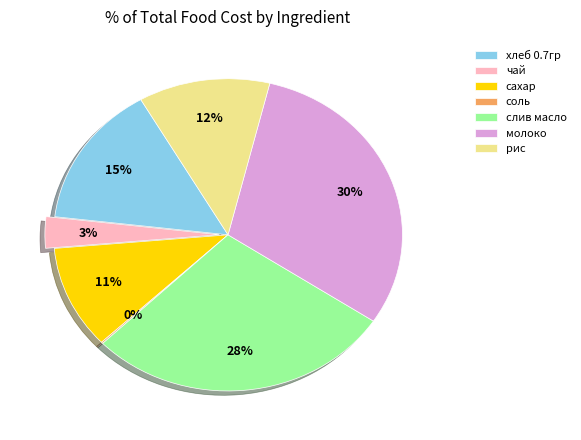

To the nearest percent, what percentage of the pie is хлеб 0.7гр?

15%